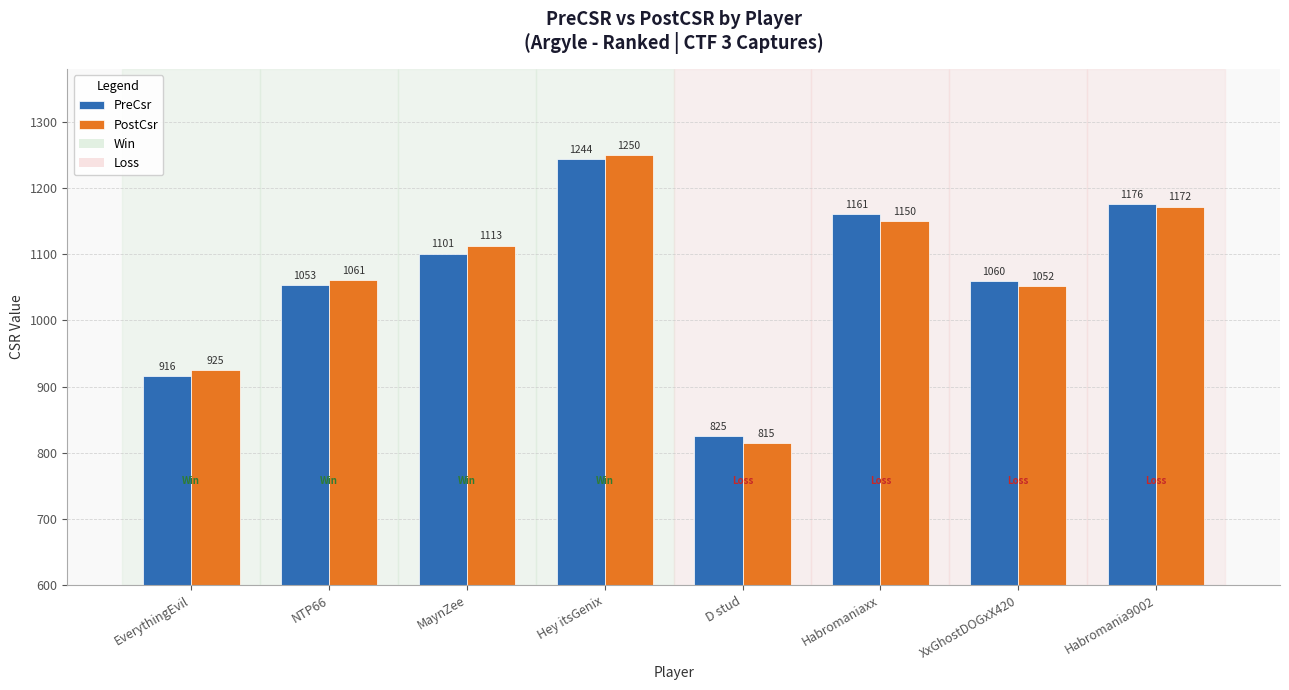

What is the value of the PreCsr bar at the 3rd from the left?

1101